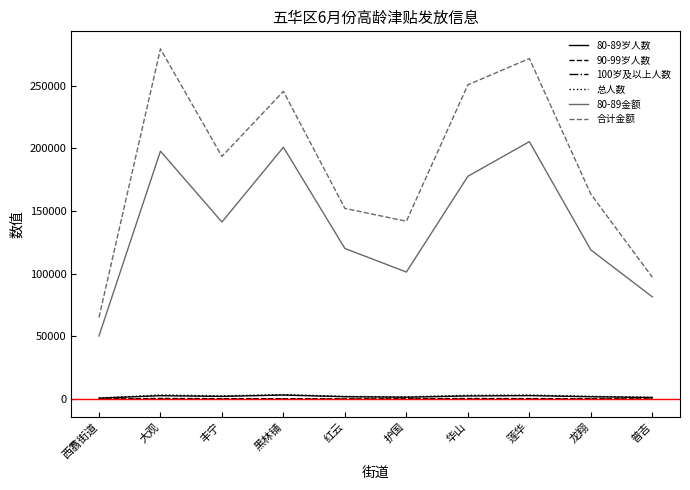

True or false: 合计金额 and 总人数 intersect in this chart.

False